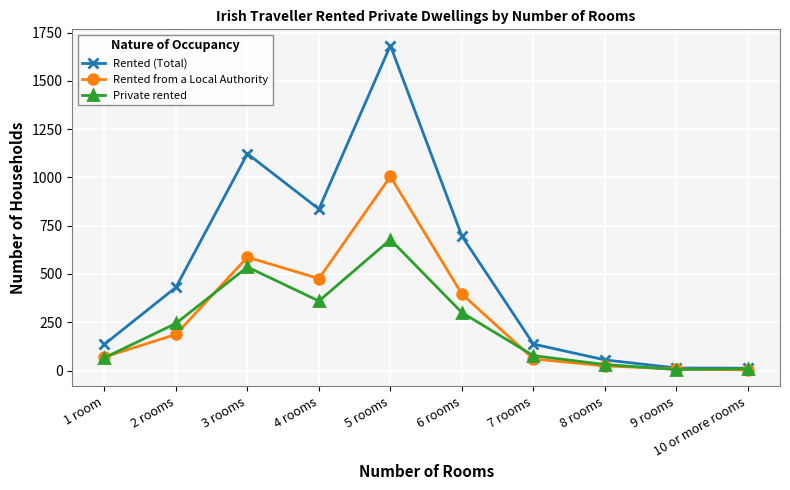

At how many categories does at least one series exceed 1668?

1